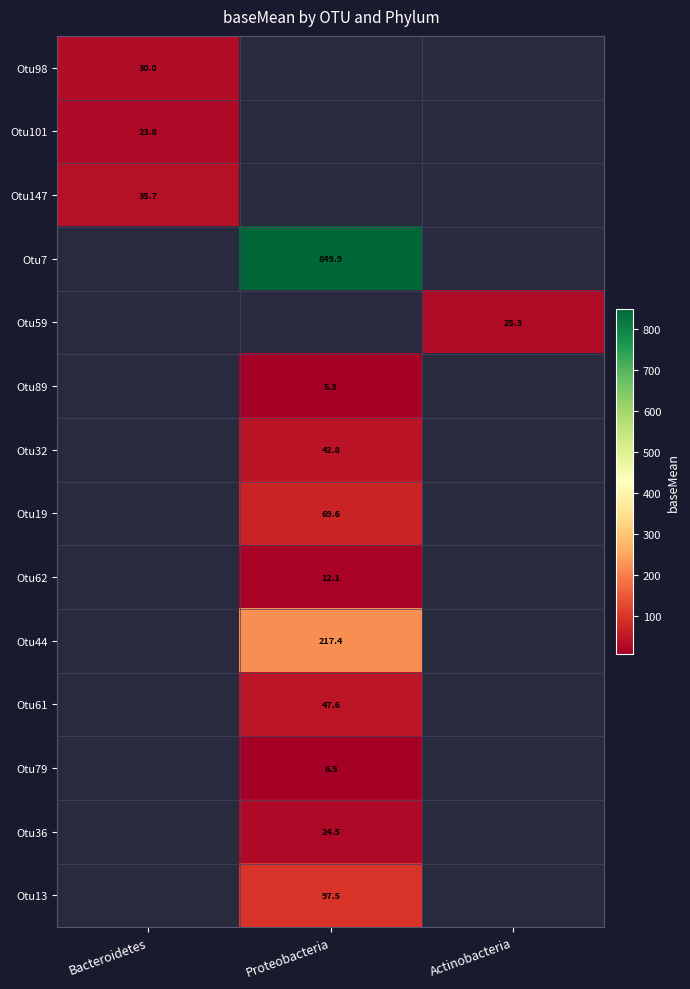

True or false: Otu147 has a value of 35.7 at Bacteroidetes.

True